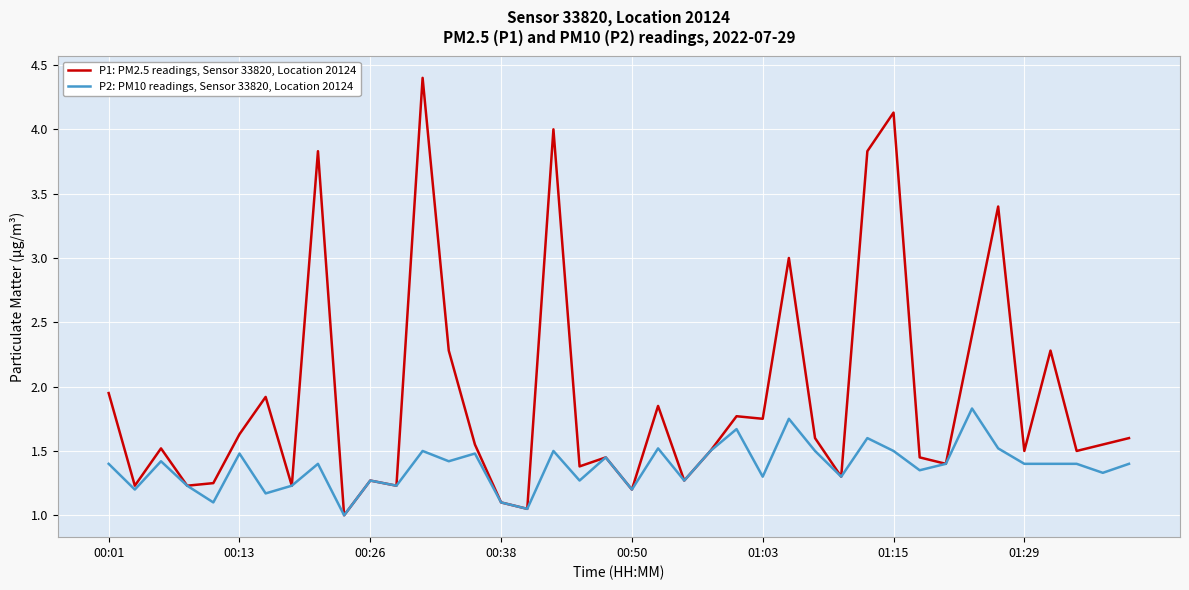

Which series has the largest range (max minus min)?

P1: PM2.5 readings, Sensor 33820, Location 20124